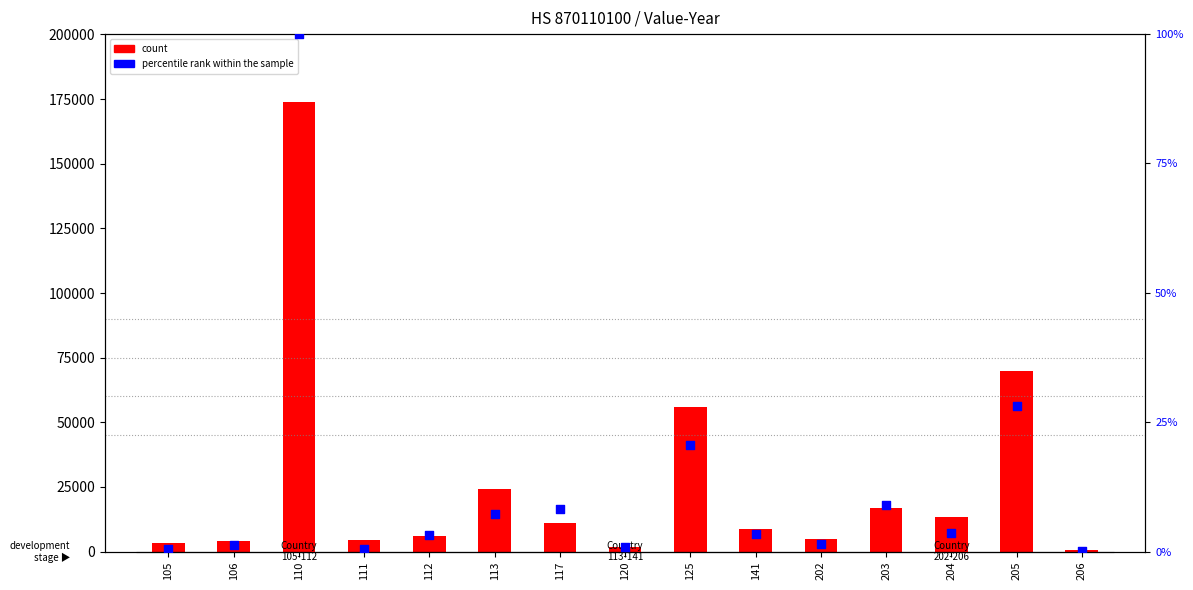

What is the total value across all series at 120?

1609.9